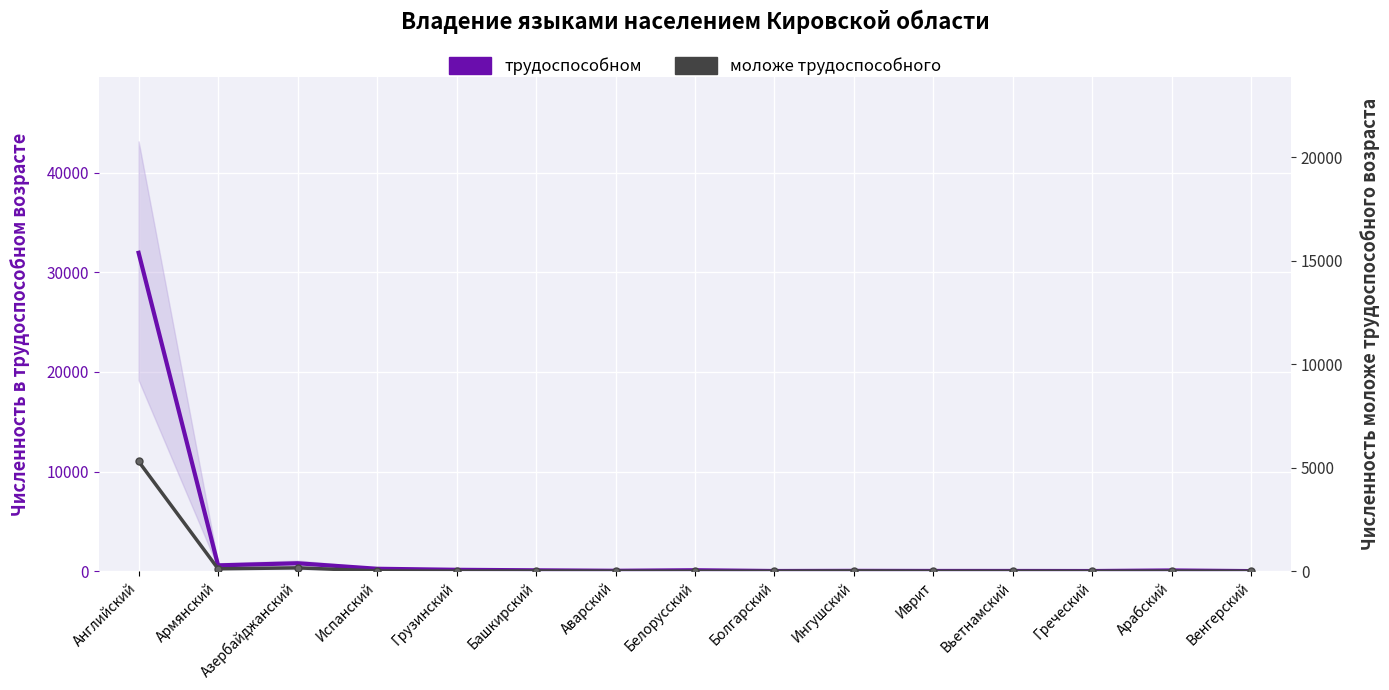

Which series has the widest spread of values?

трудоспособном